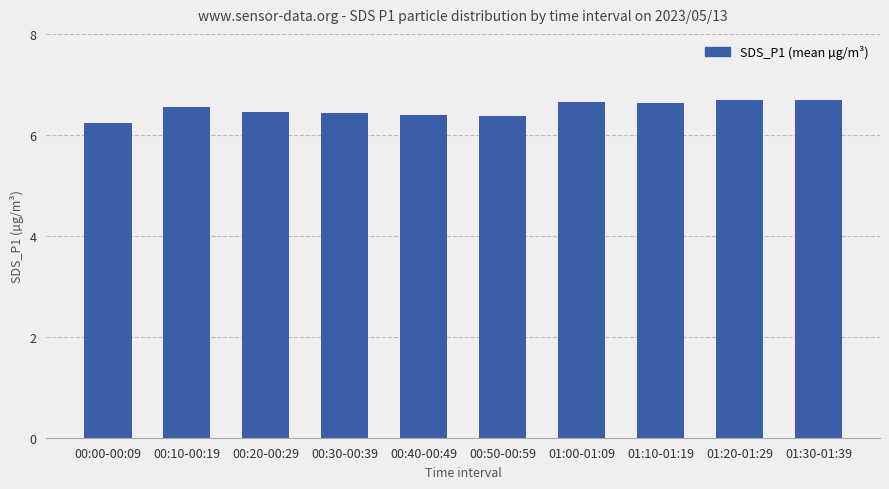

The value at 00:10-00:19 is 6.6. True or false?

True